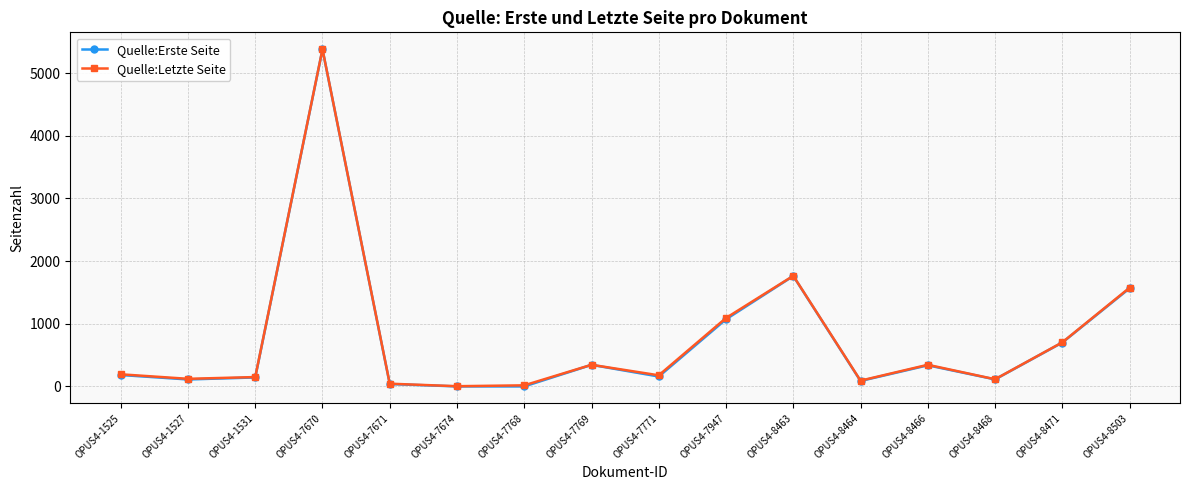

At which category does Quelle:Letzte Seite reach its first local peak?

OPUS4-7670